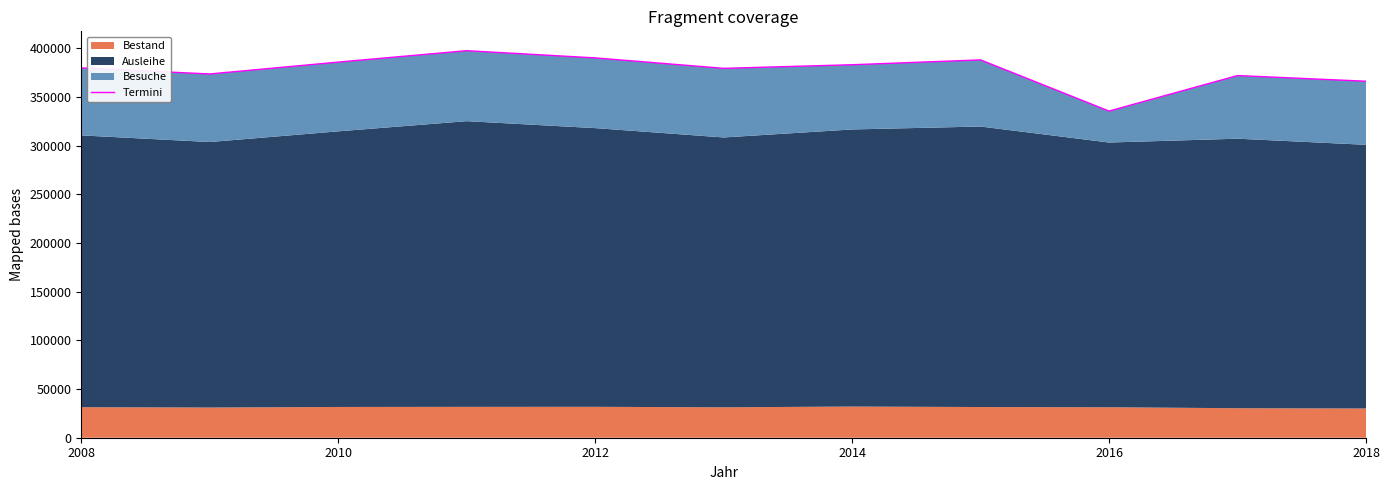

Is it true that the value at 2012 is 120037?

False